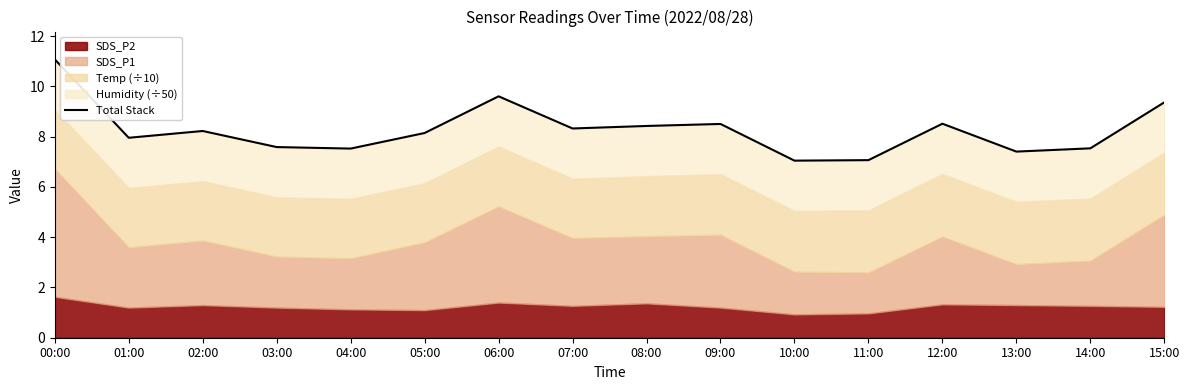

At which category does the chart reach its peak across all series?

00:00